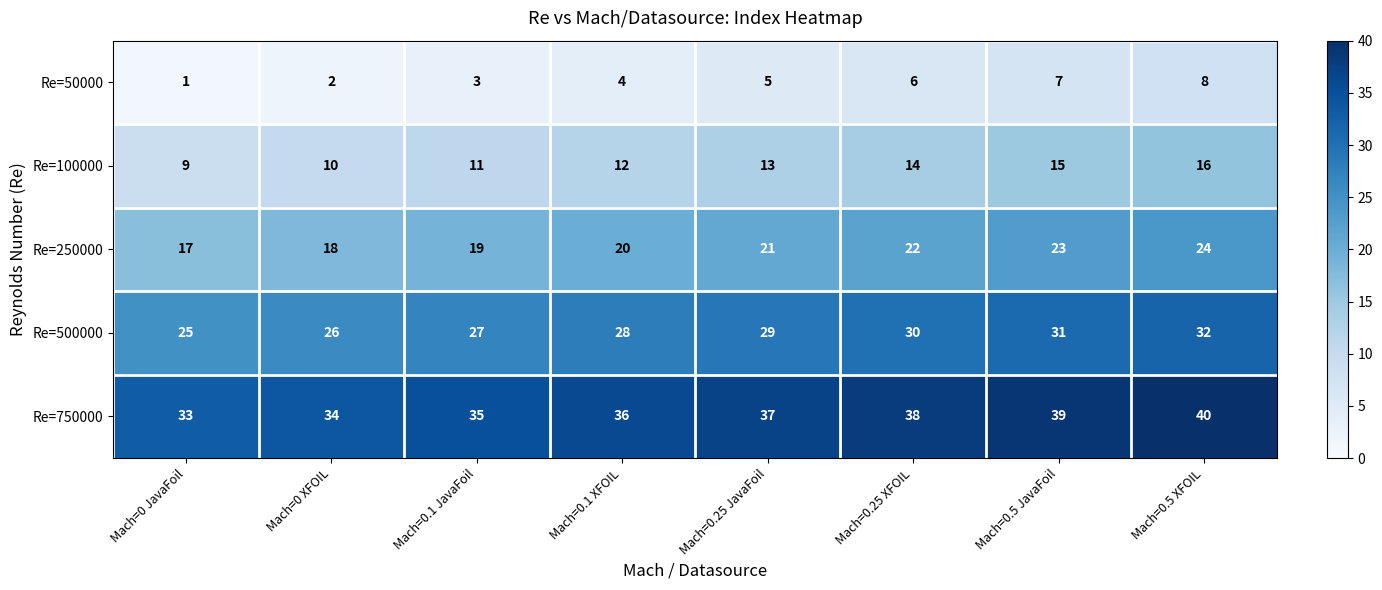

At which category is the sum across all series the highest?

Mach=0.5 XFOIL